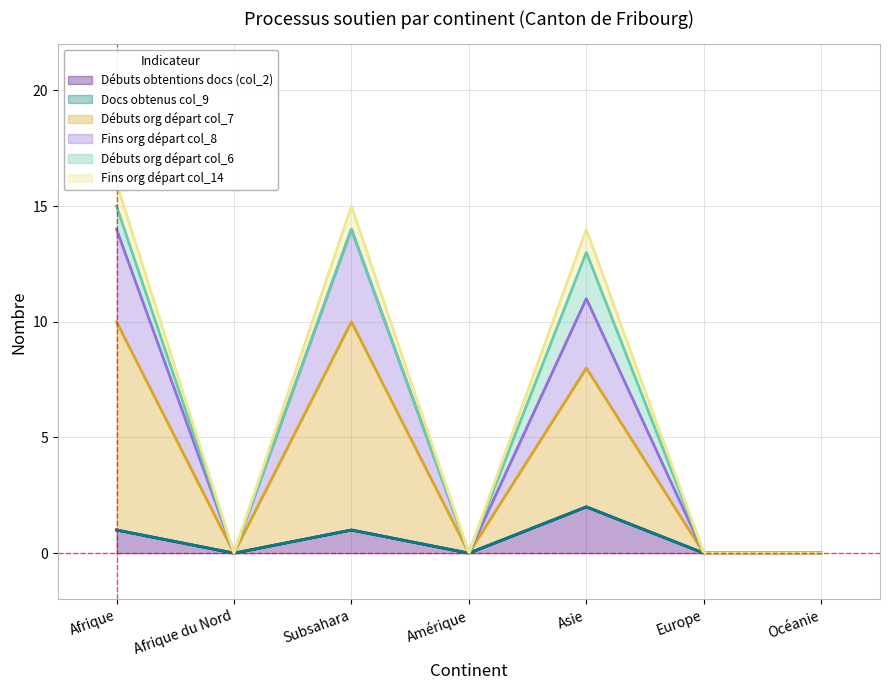

True or false: Débuts org départ col_7 and Fins org départ col_14 intersect in this chart.

False